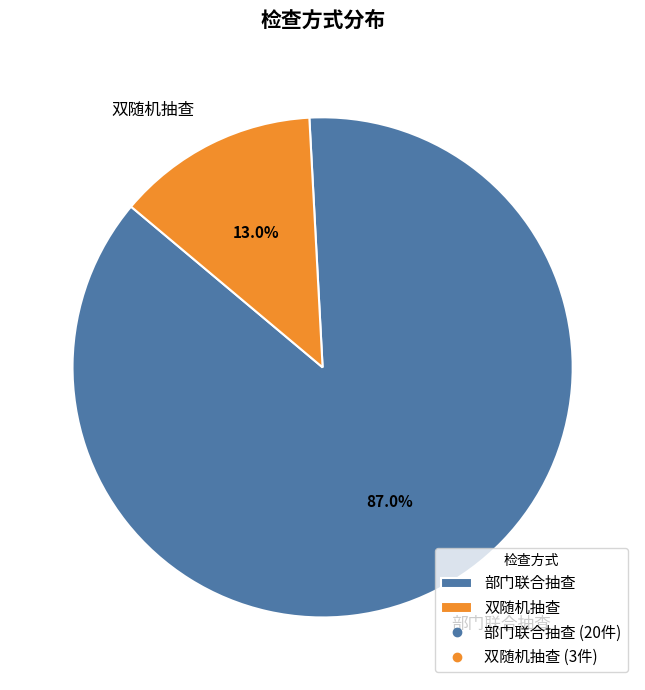

Is it true that 部门联合抽查 is 87% of the pie?

True